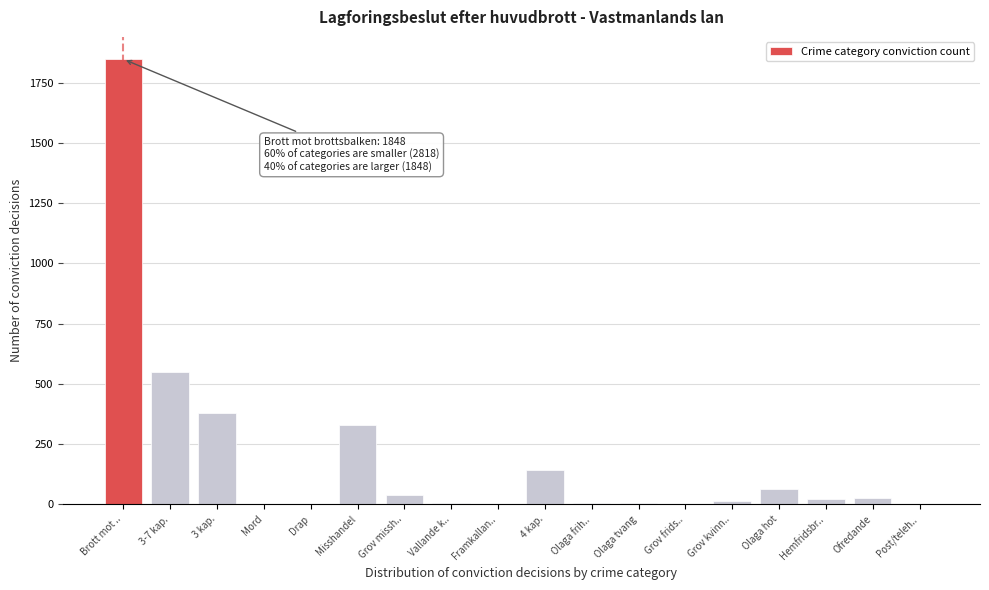

What is the sum of all values?

3440